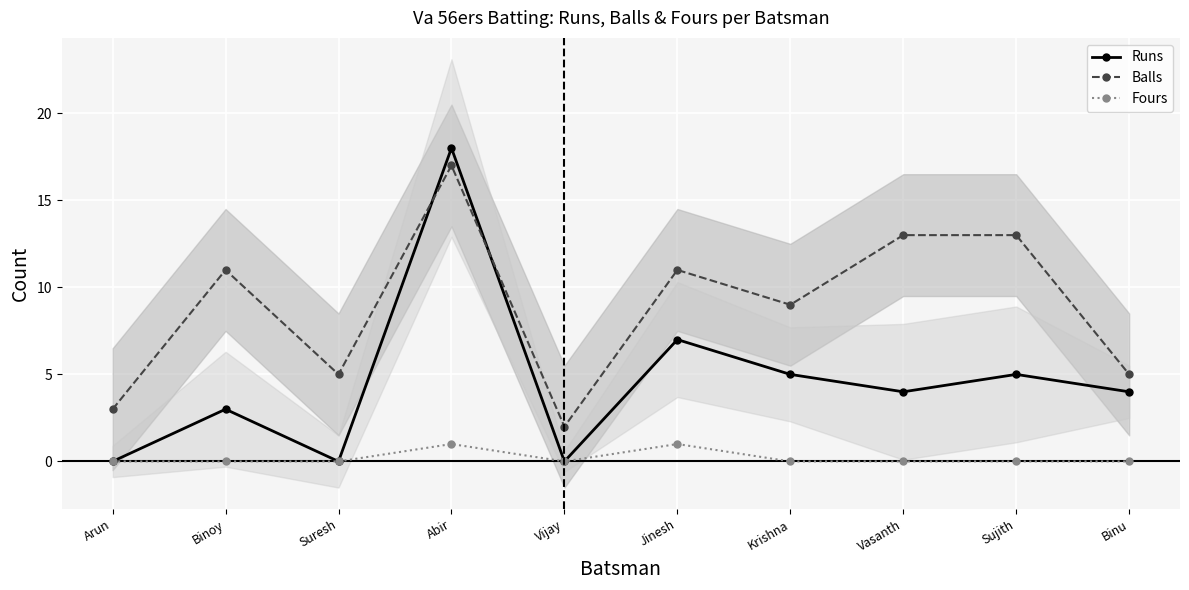

Count the Fours values in the range 0 to 1.

10